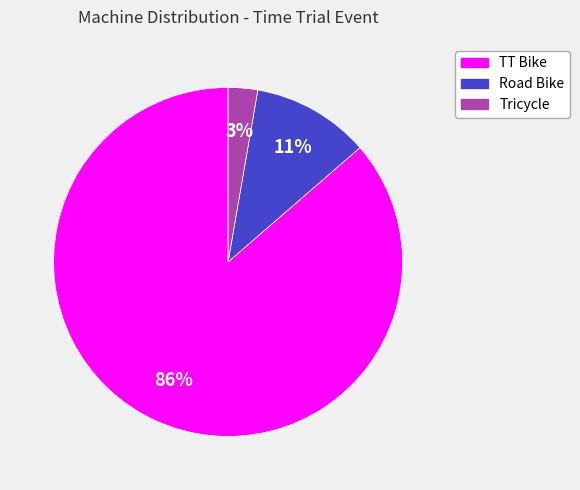

To the nearest percent, what portion does Tricycle represent?

3%